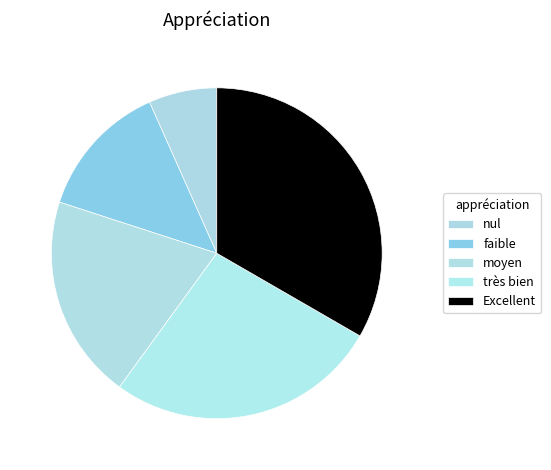

To the nearest percent, what is the combined percentage of nul and très bien?

33%